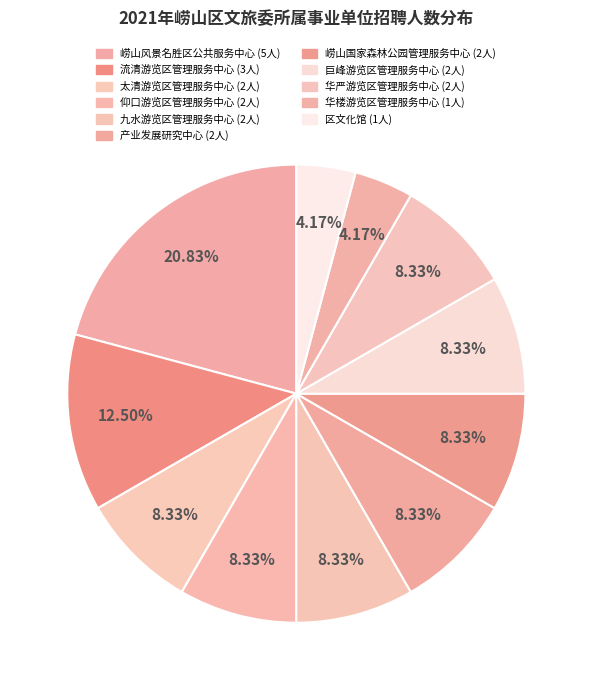

What percentage is NOT represented by 产业发展研究中心?

91.7%